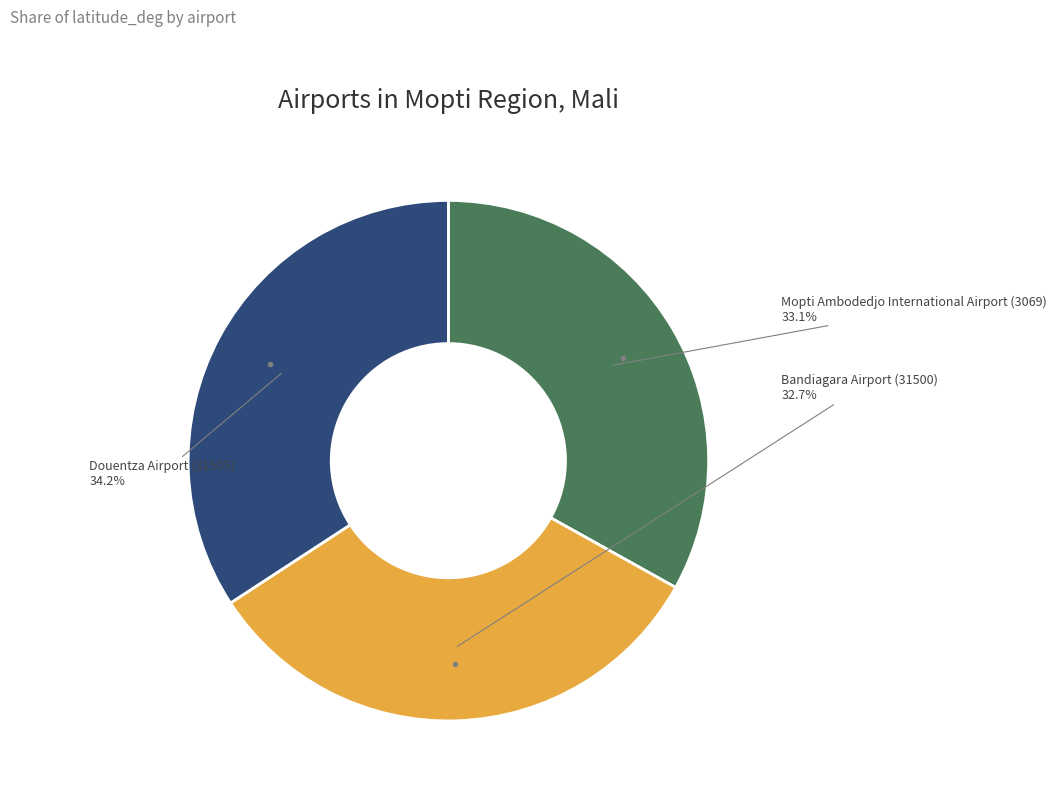

Between Douentza Airport (31505) and Mopti Ambodedjo International Airport (3069), which is larger?

Douentza Airport (31505)